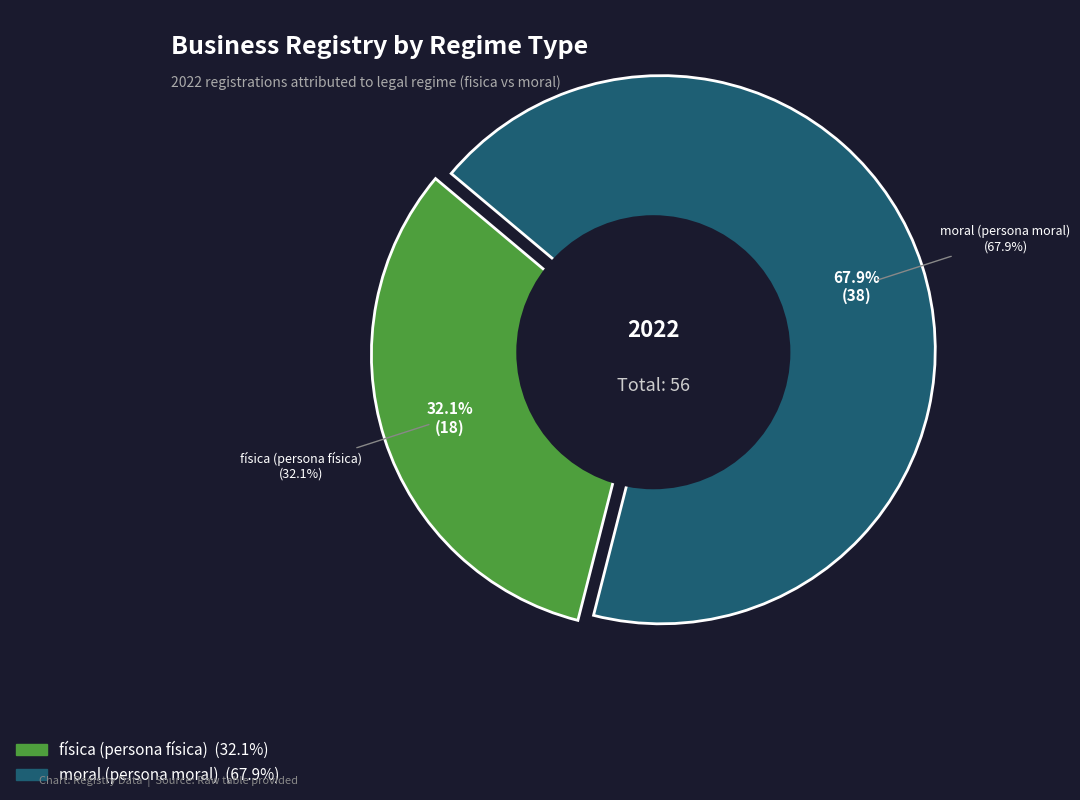

Which category has the smallest portion of the pie?

fisica